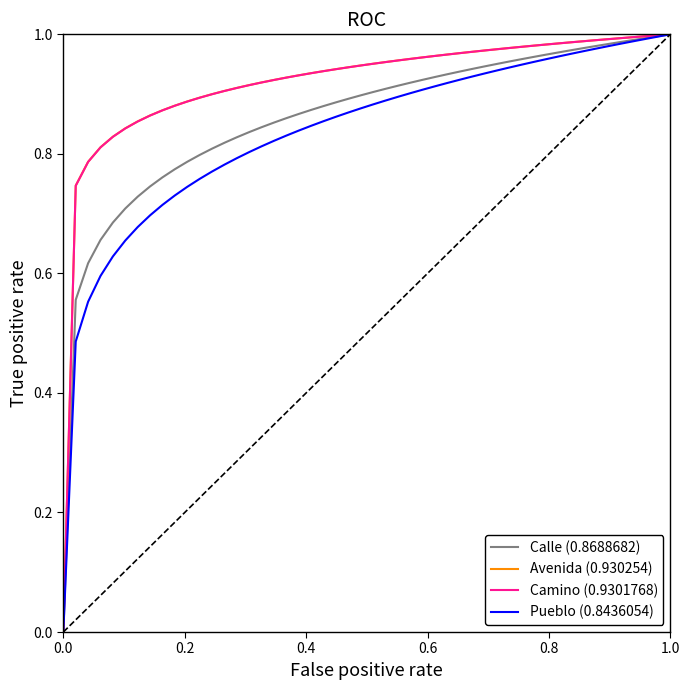

True or false: Pueblo (0.8436054) has more than 2 points higher than both neighbors.

False